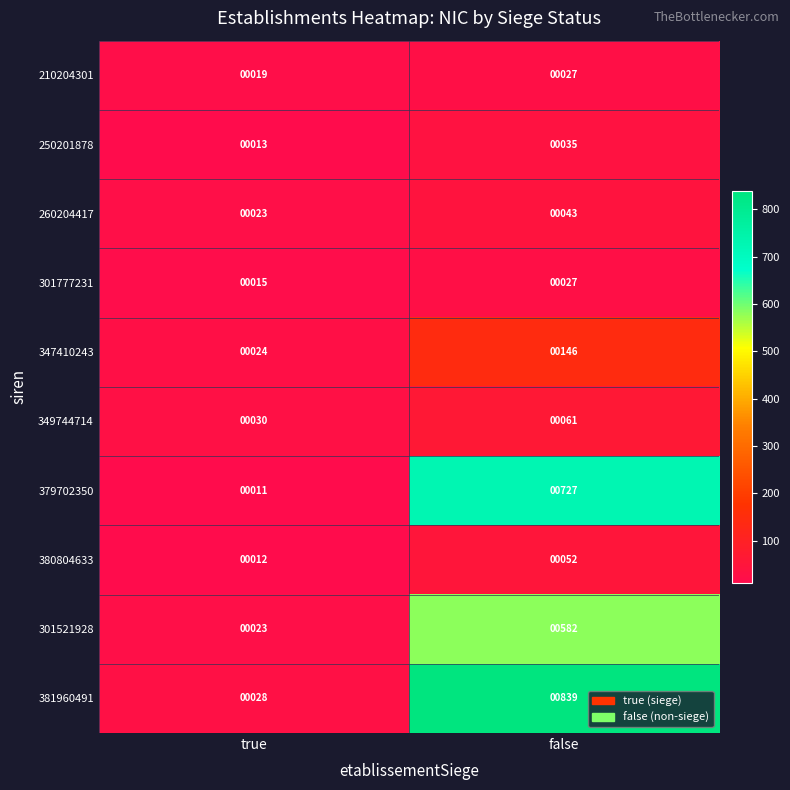

List the labels in order of 250201878 value, largest first.

false, true